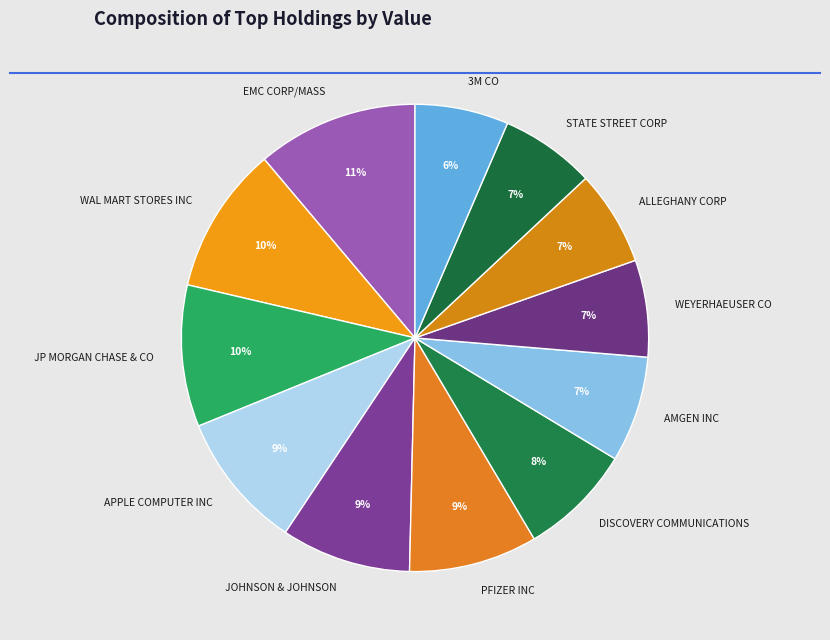

To the nearest percent, what is the difference between the APPLE COMPUTER INC and AMGEN INC slice percentages?

2%